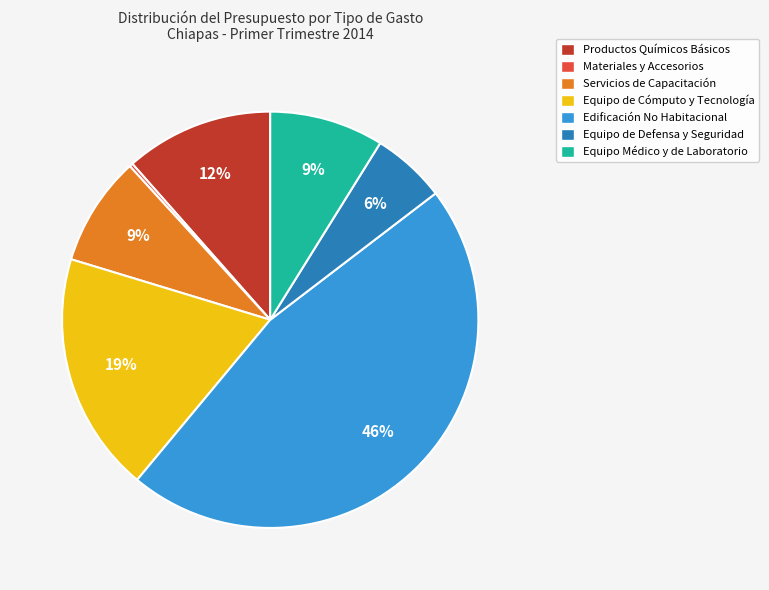

Which slice is the largest?

Edificación No Habitacional